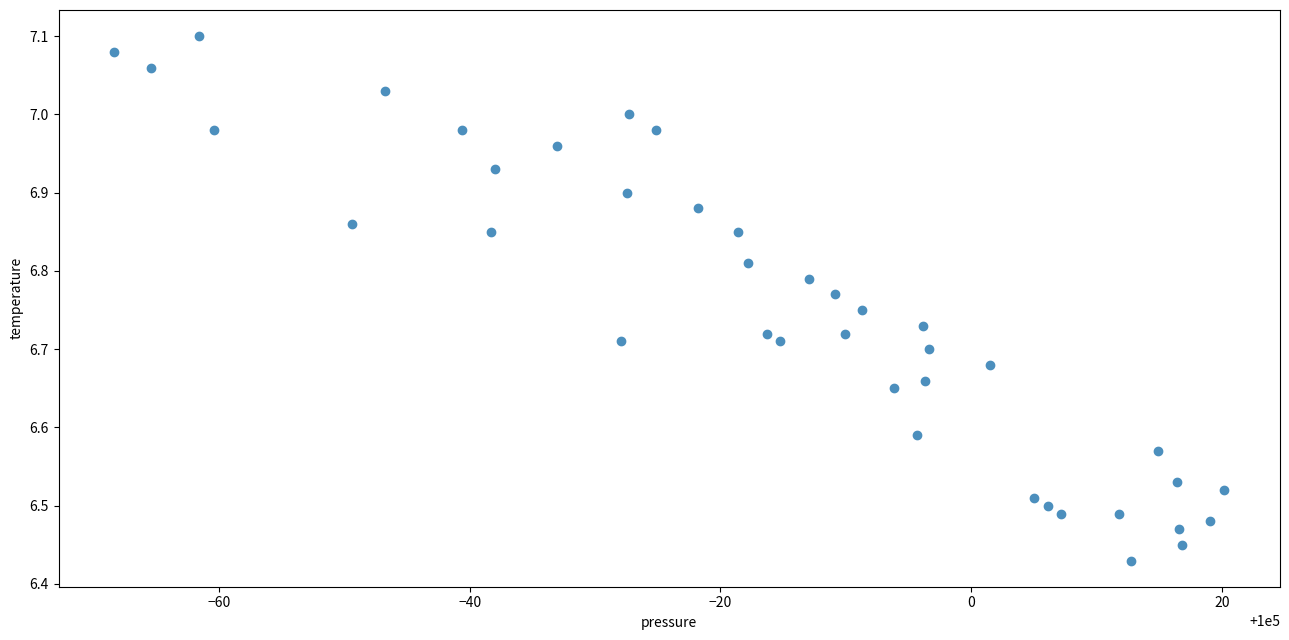

What is the range of X values (max minus min)?

88.6